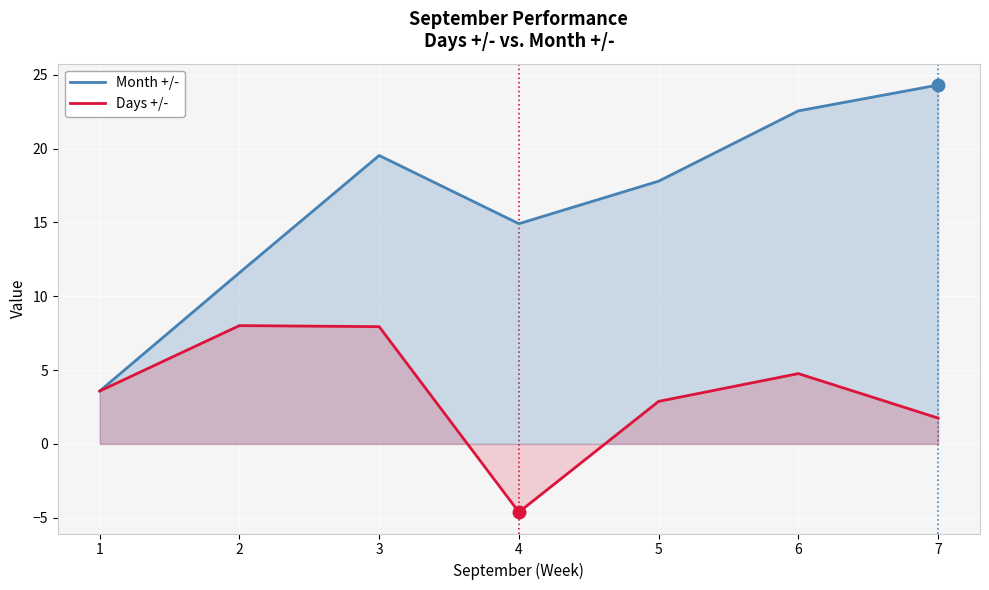

At which label is Days +/- closest to 1?

7